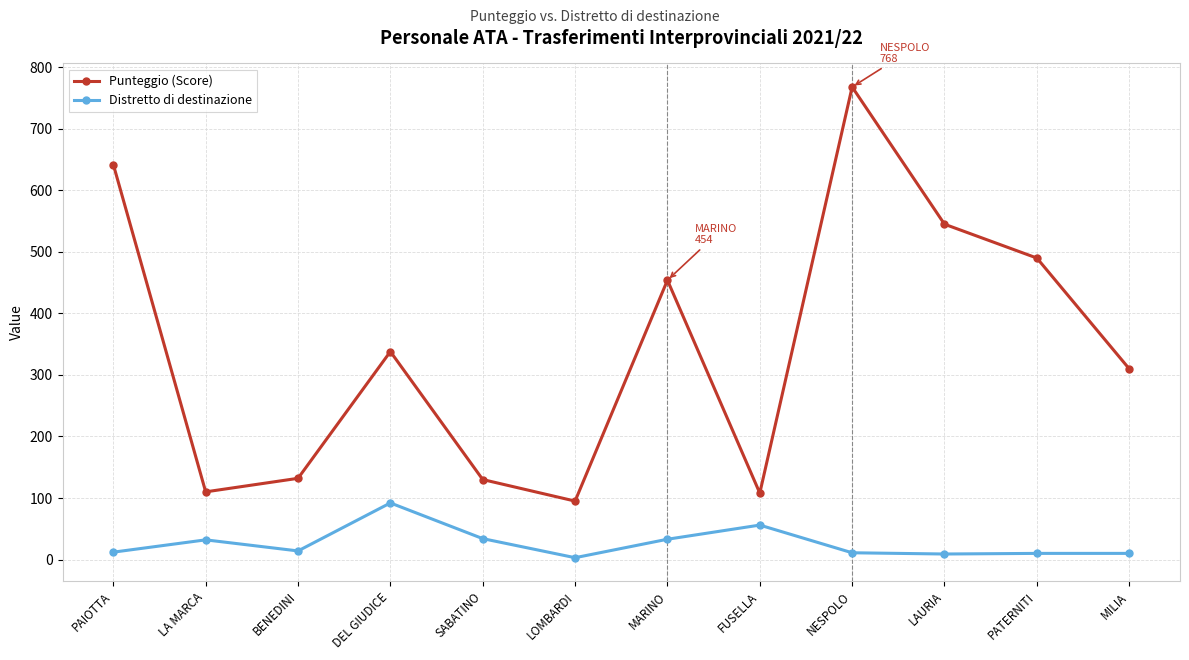

What is the difference between the second highest and minimum values in the Distretto di destinazione series?

53